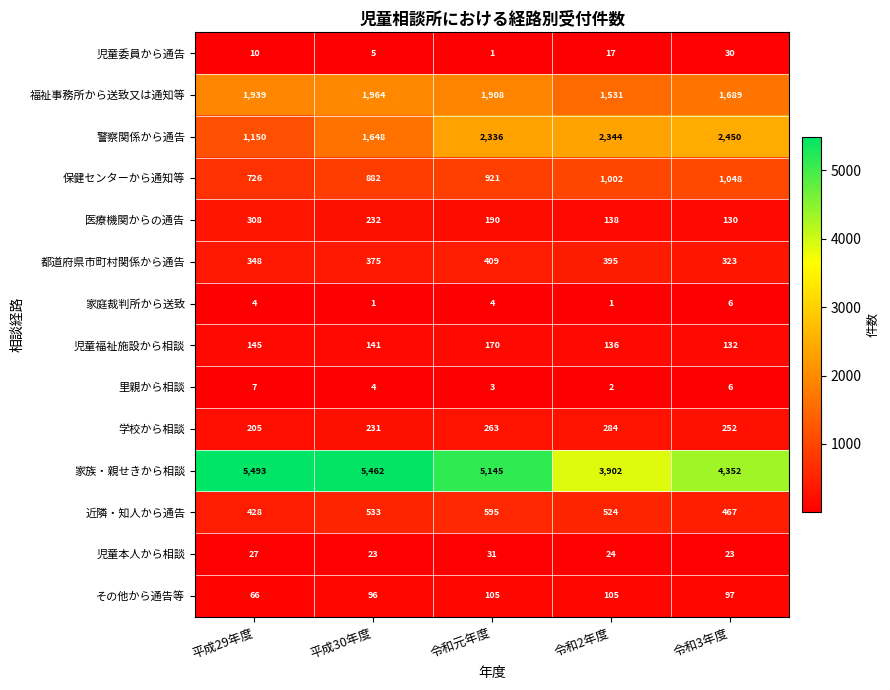

Count the 家庭裁判所から送致 values in the range 1 to 4.

4